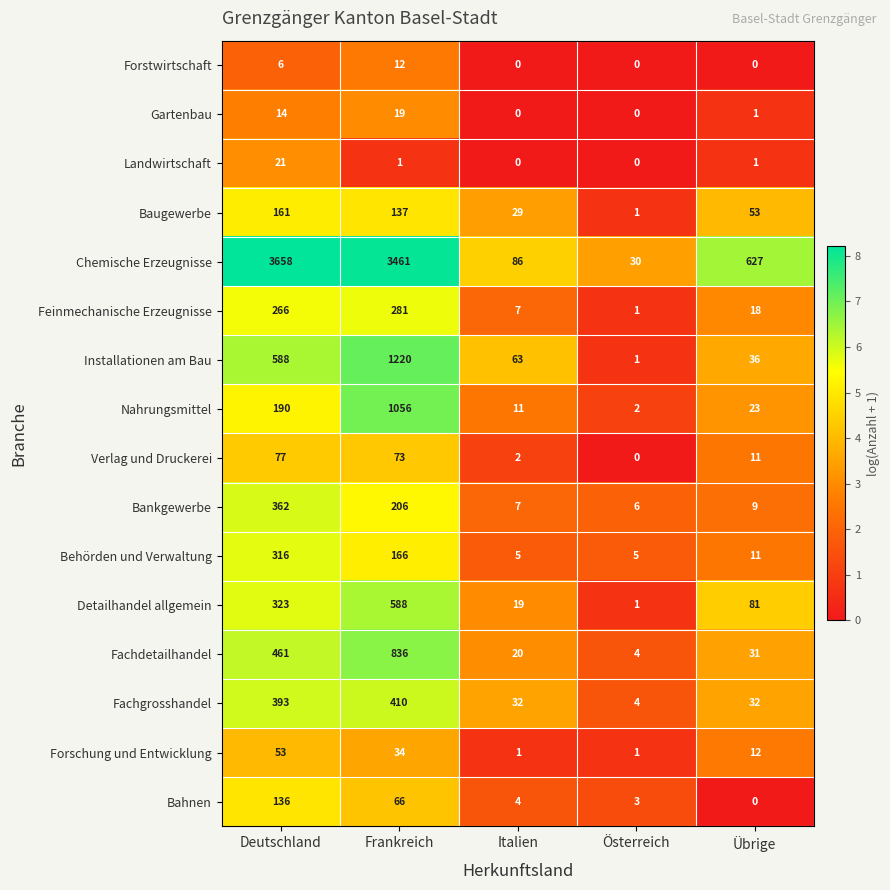

List the series in order of their peak value, lowest first.

Forstwirtschaft, Gartenbau, Landwirtschaft, Forschung und Entwicklung, Verlag und Druckerei, Bahnen, Baugewerbe, Feinmechanische Erzeugnisse, Behörden und Verwaltung, Bankgewerbe, Fachgrosshandel, Detailhandel allgemein, Fachdetailhandel, Nahrungsmittel, Installationen am Bau, Chemische Erzeugnisse